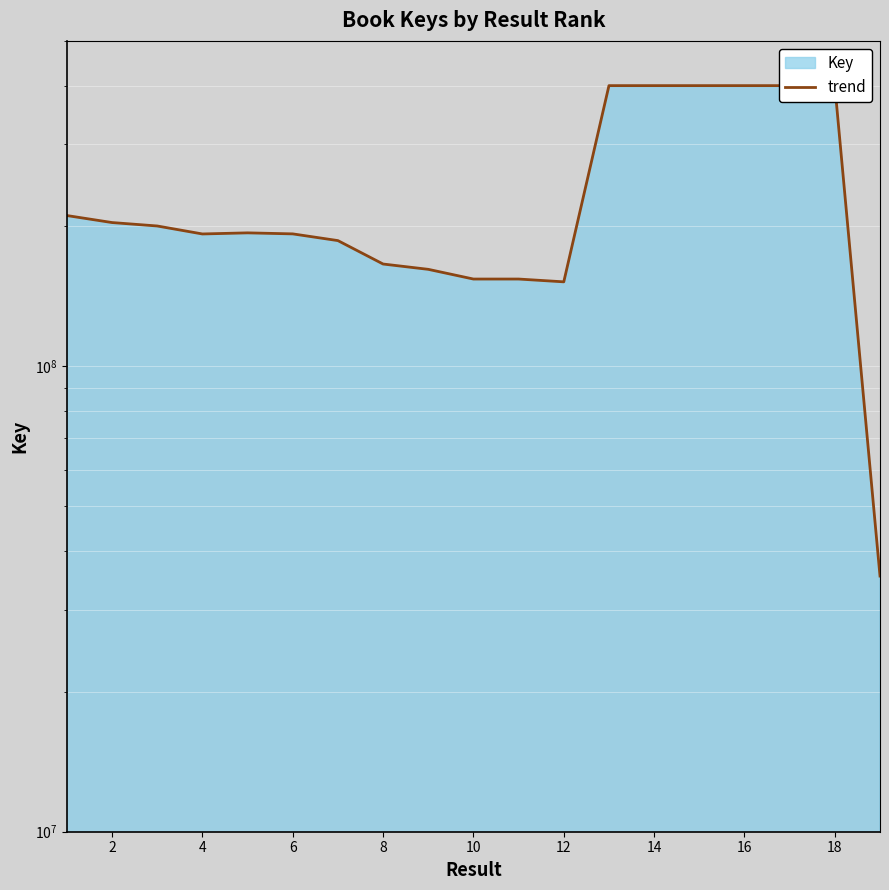

How many categories are shown in the chart?

19